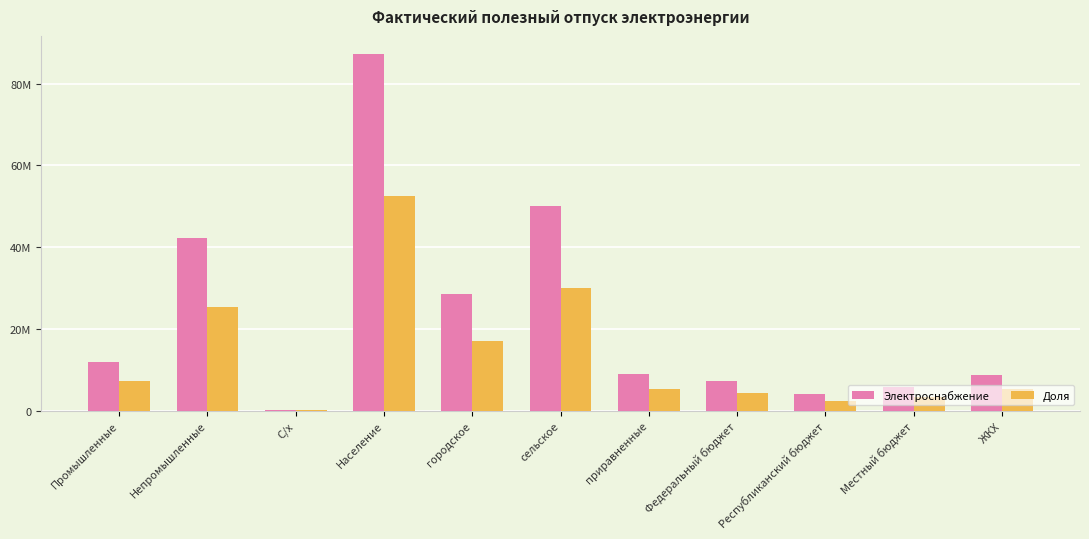

What is the minimum value for Доля?

118441.2